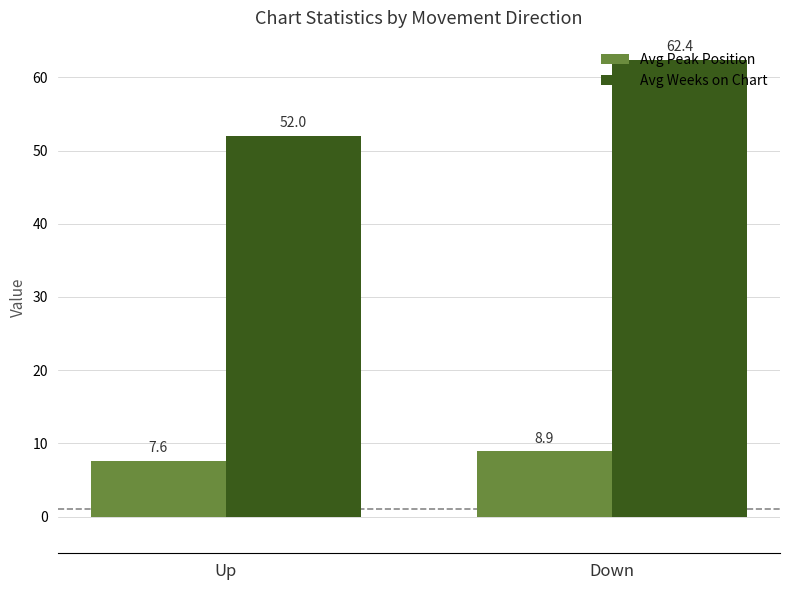

Which series has the widest spread of values?

Avg Weeks on Chart